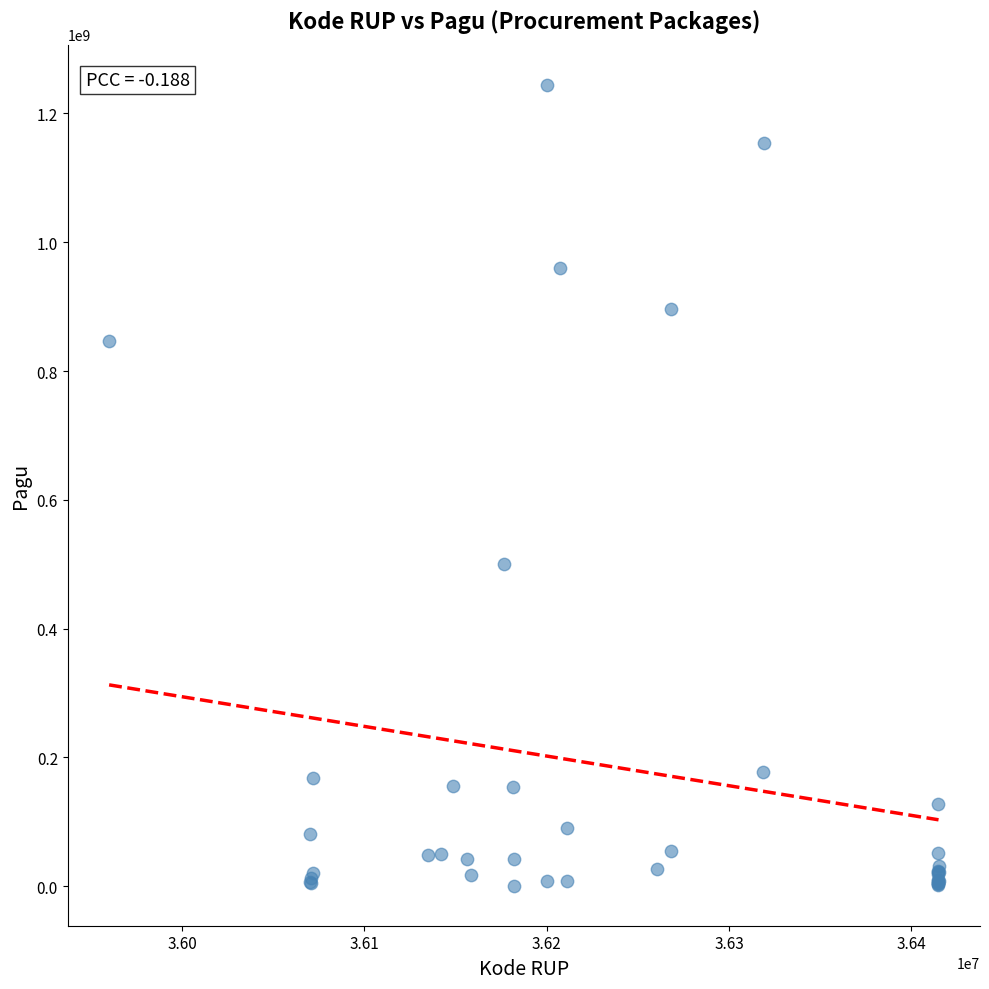

What Y value in the scatter plot is closest to 622840000?

499932000